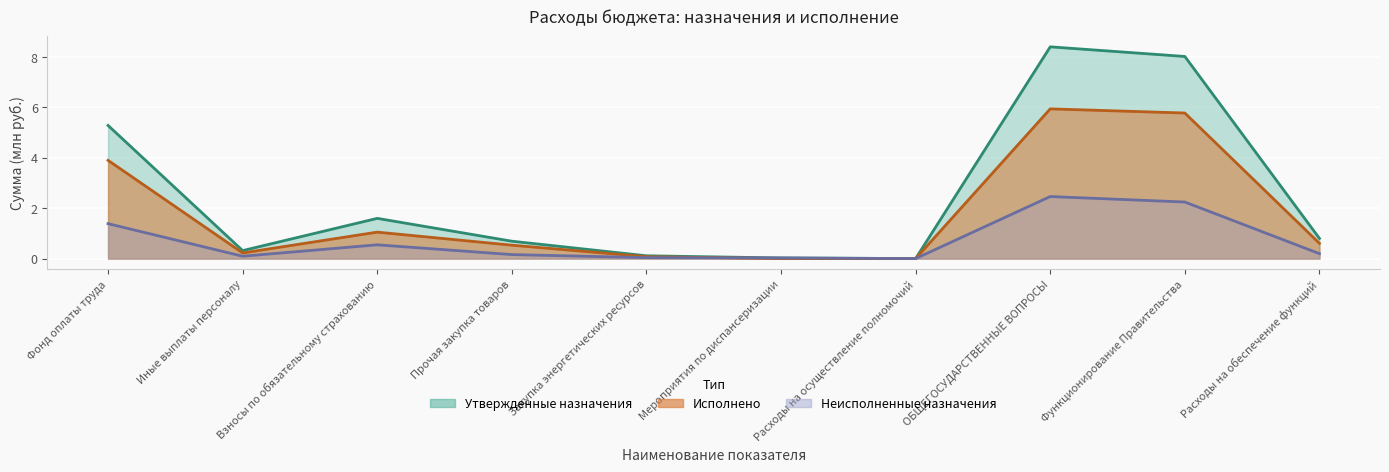

Rank the series at Функционирование Правительства from highest to lowest value.

Утвержденные назначения, Исполнено, Неисполненные назначения